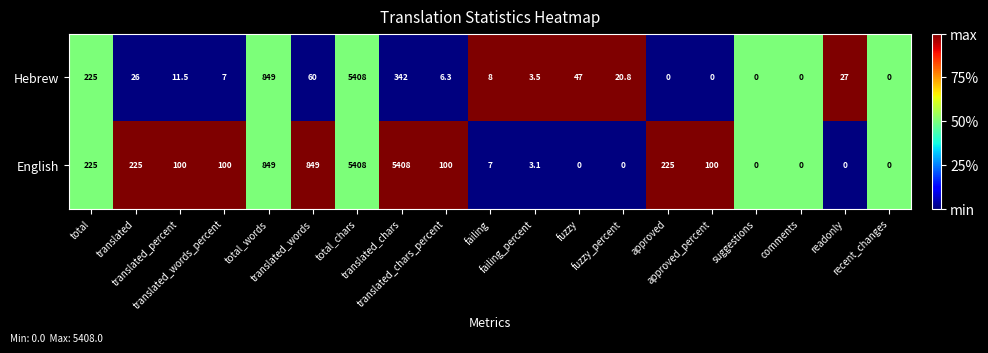

What is the difference between the maximum and minimum values in the Hebrew series?

5408.0